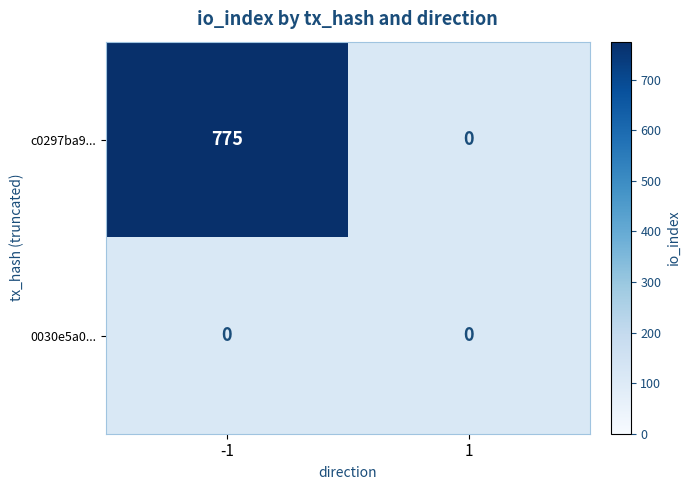

At how many categories does at least one series exceed 478?

1